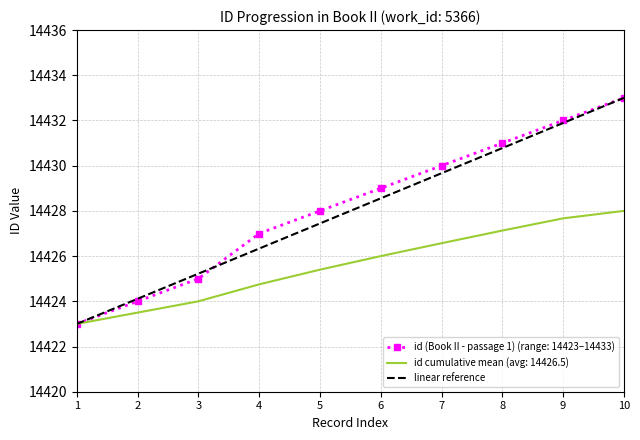

Rank the categories by linear reference value from highest to lowest.

10, 9, 8, 7, 6, 5, 4, 3, 2, 1